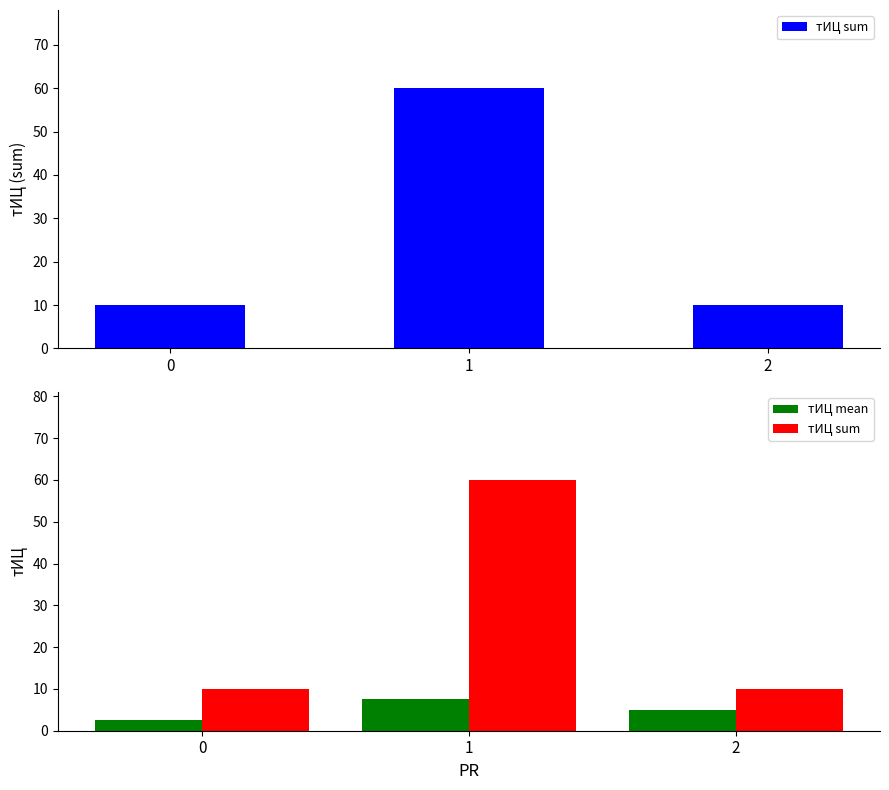

What is the difference between the maximum and minimum values in the тИЦ sum series?

50.0